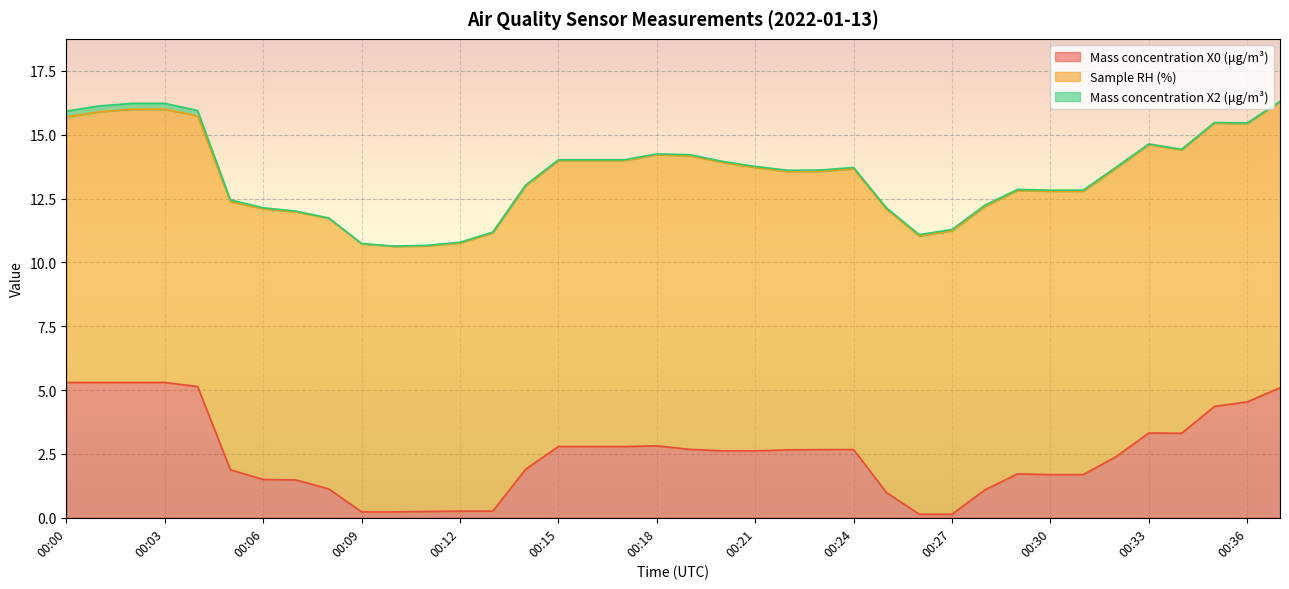

True or false: Mass concentration X2 (μg/m³) and Sample RH (%) cross at least once.

False